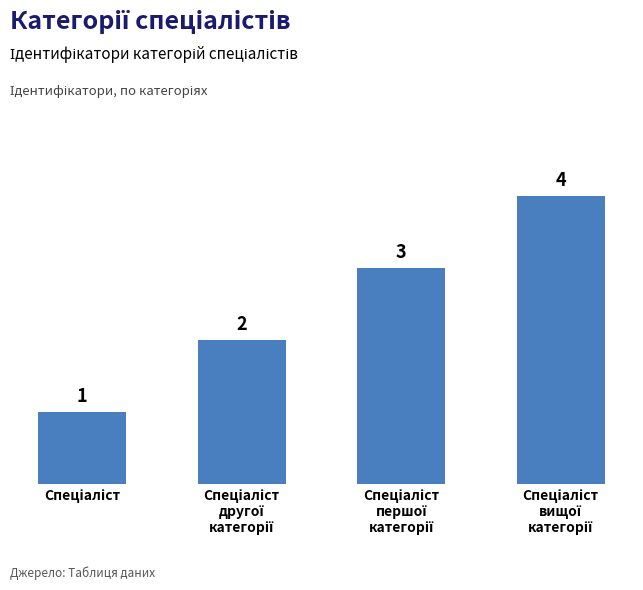

What is the value of the 1st bar from the left?

1